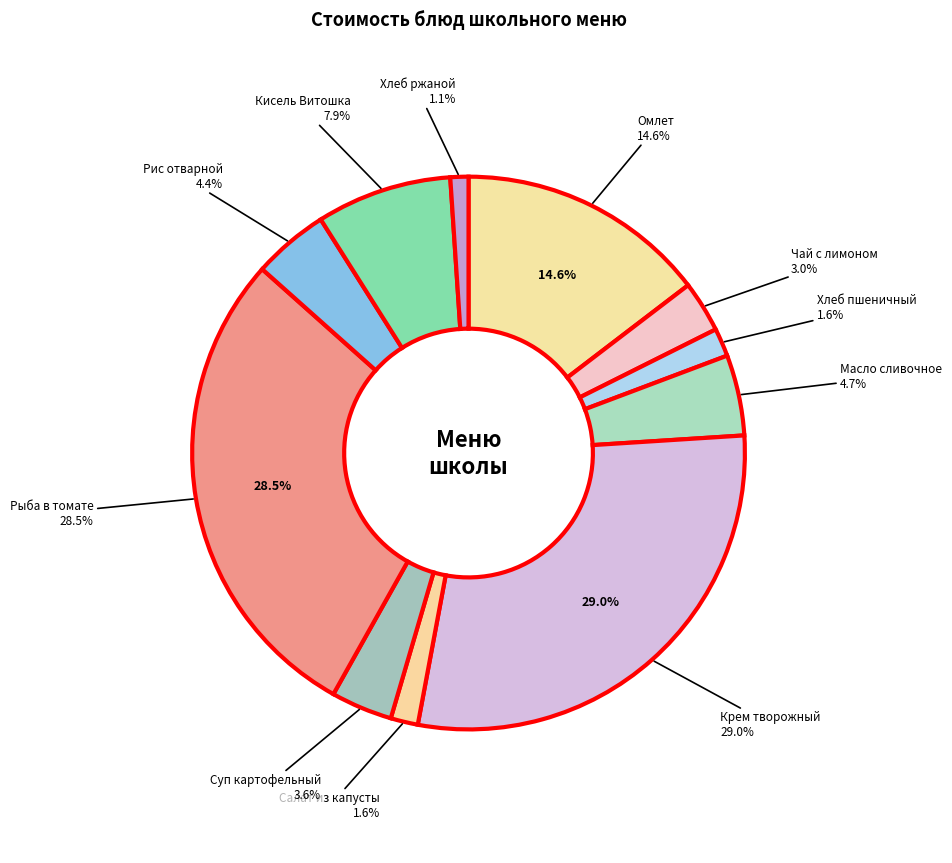

How many slices are in this pie chart?

11